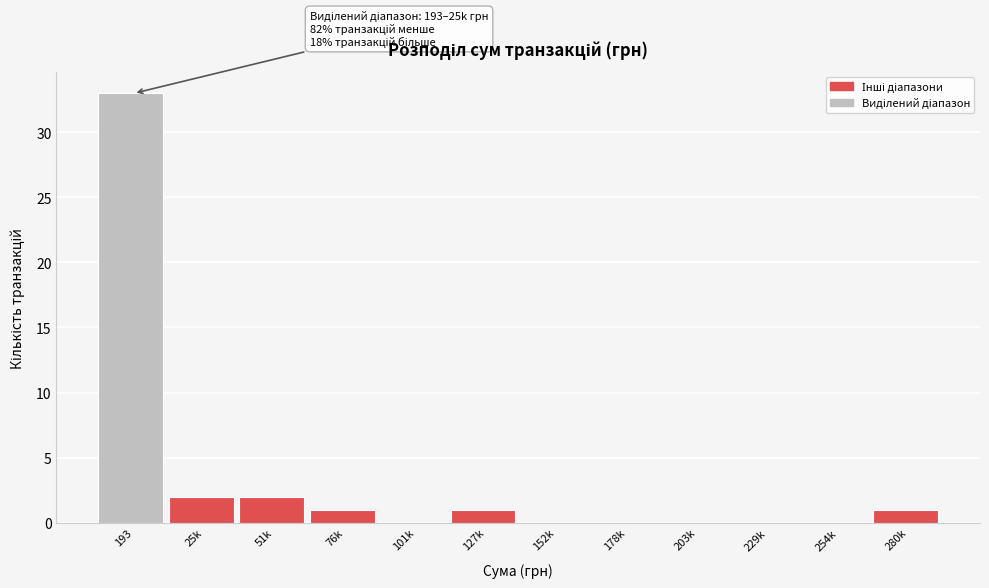

Reading left to right, extract all data points from this chart.

193=33	25k=2	51k=2	76k=1	101k=0	127k=1	152k=0	178k=0	203k=0	229k=0	254k=0	280k=1